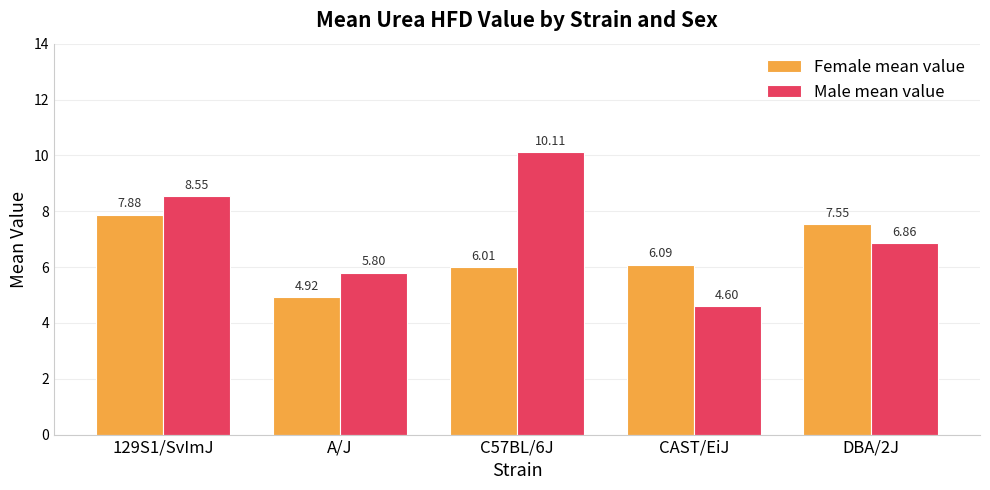

What is the smallest value displayed?

4.6